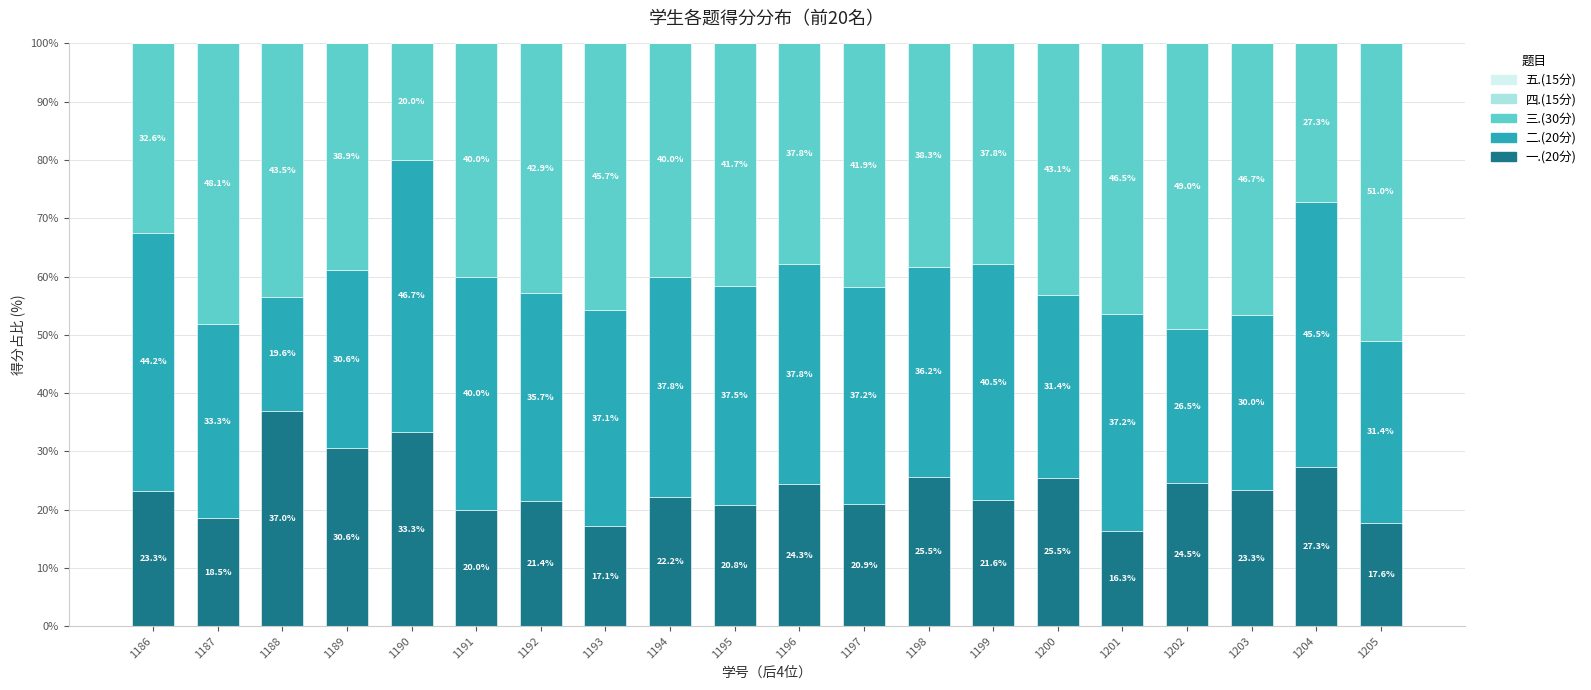

What is the total value across all series at 1201?

100.0